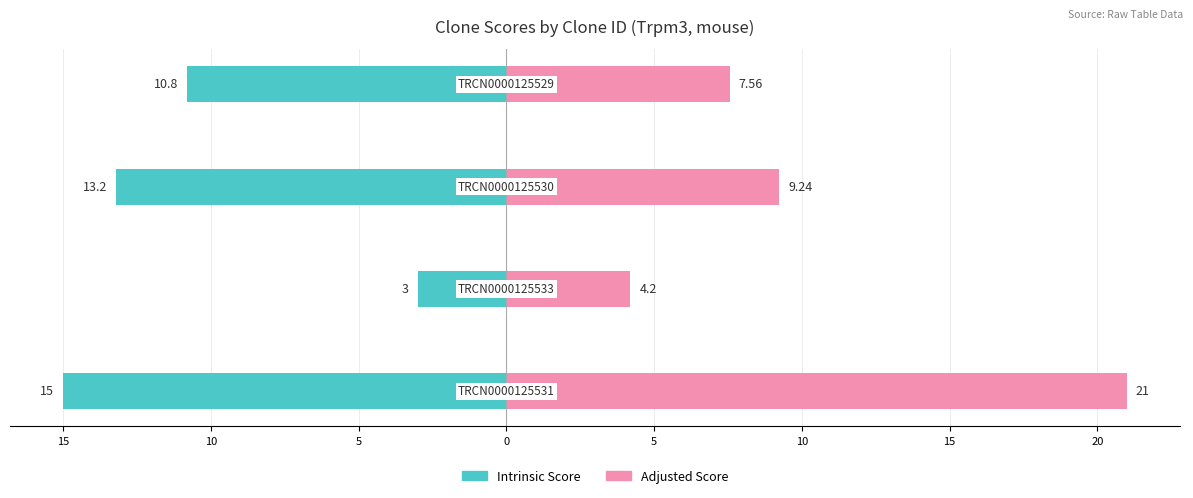

Which series has the largest total across all categories?

Adjusted Score